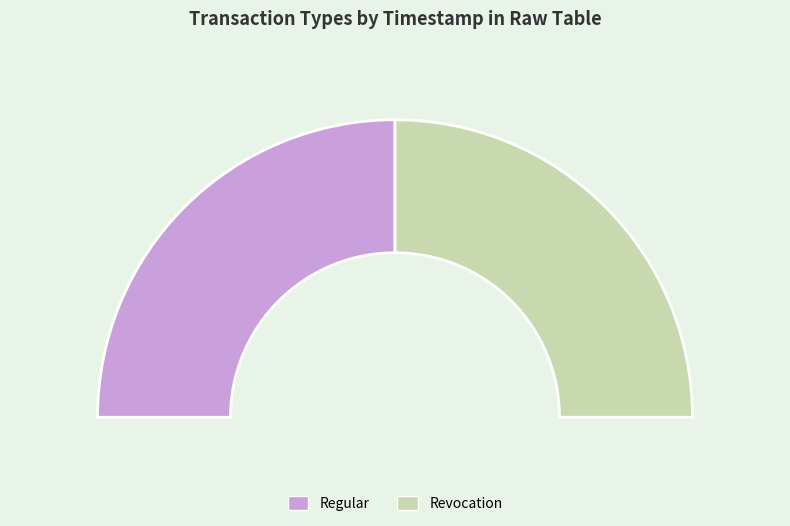

The Revocation slice represents 50% of the pie. True or false?

True